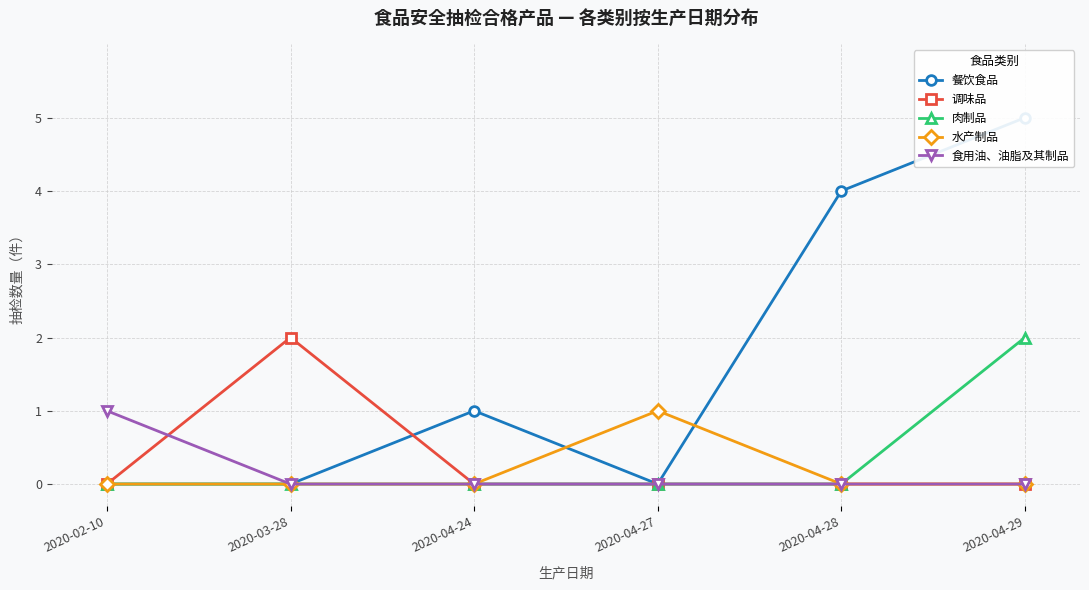

Which series changed the most between 2020-02-10 and 2020-04-29?

餐饮食品